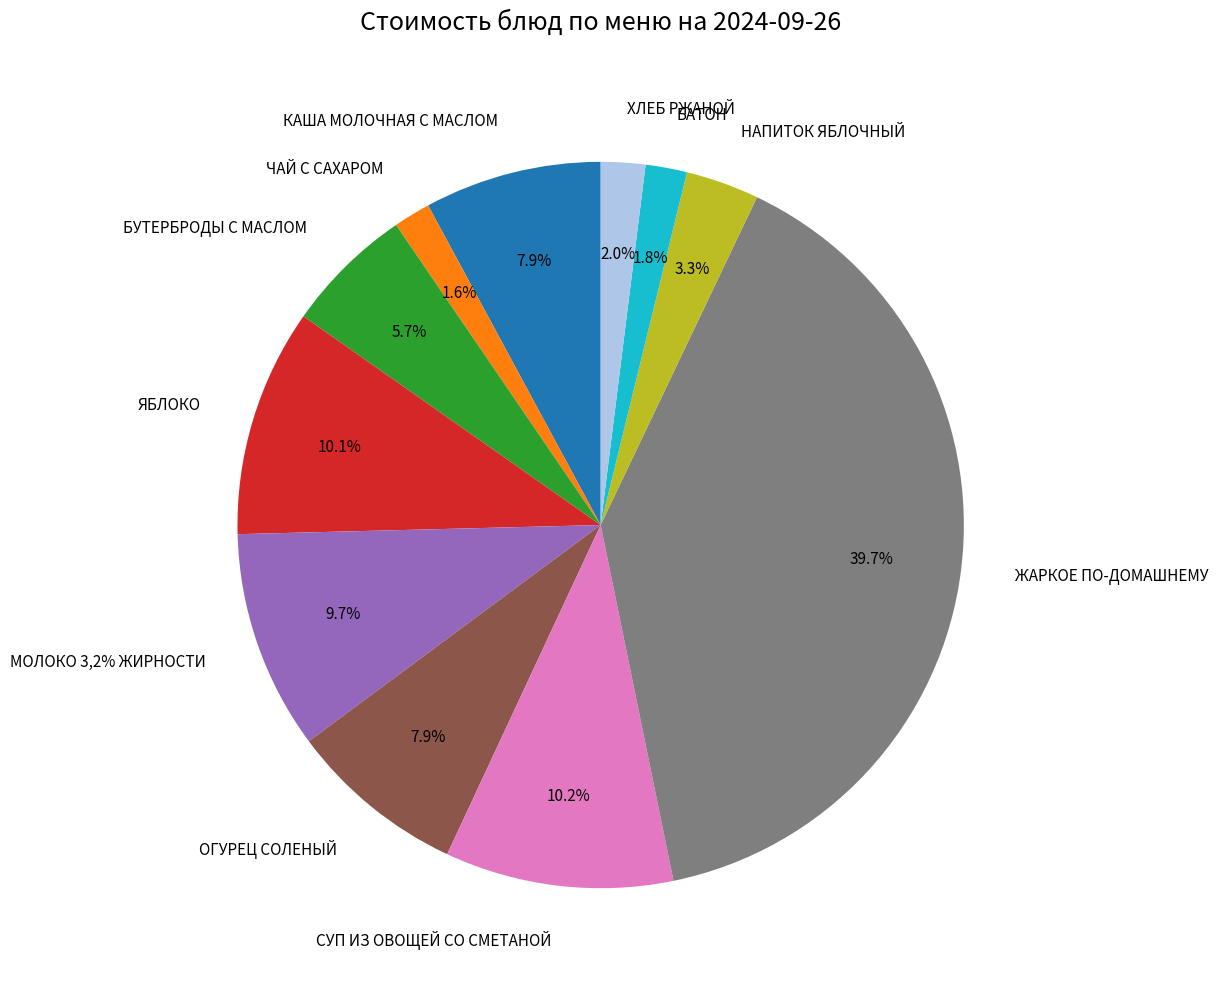

To the nearest percent, what percentage of the pie is НАПИТОК ЯБЛОЧНЫЙ?

3%